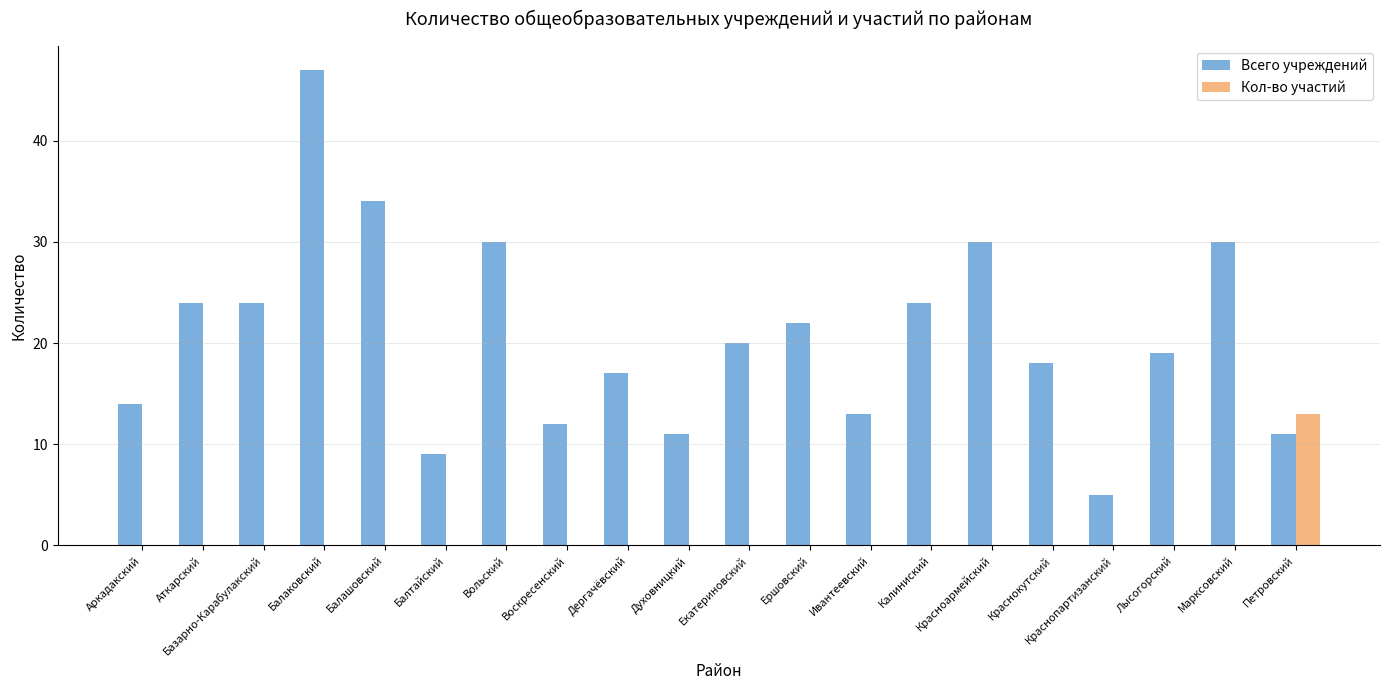

How many data points does each series have?

20